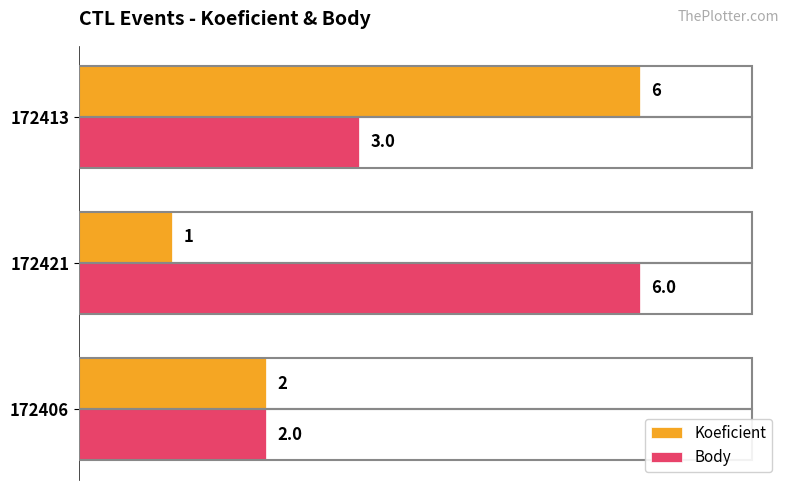

What is the difference between the maximum and minimum values in the Body series?

4